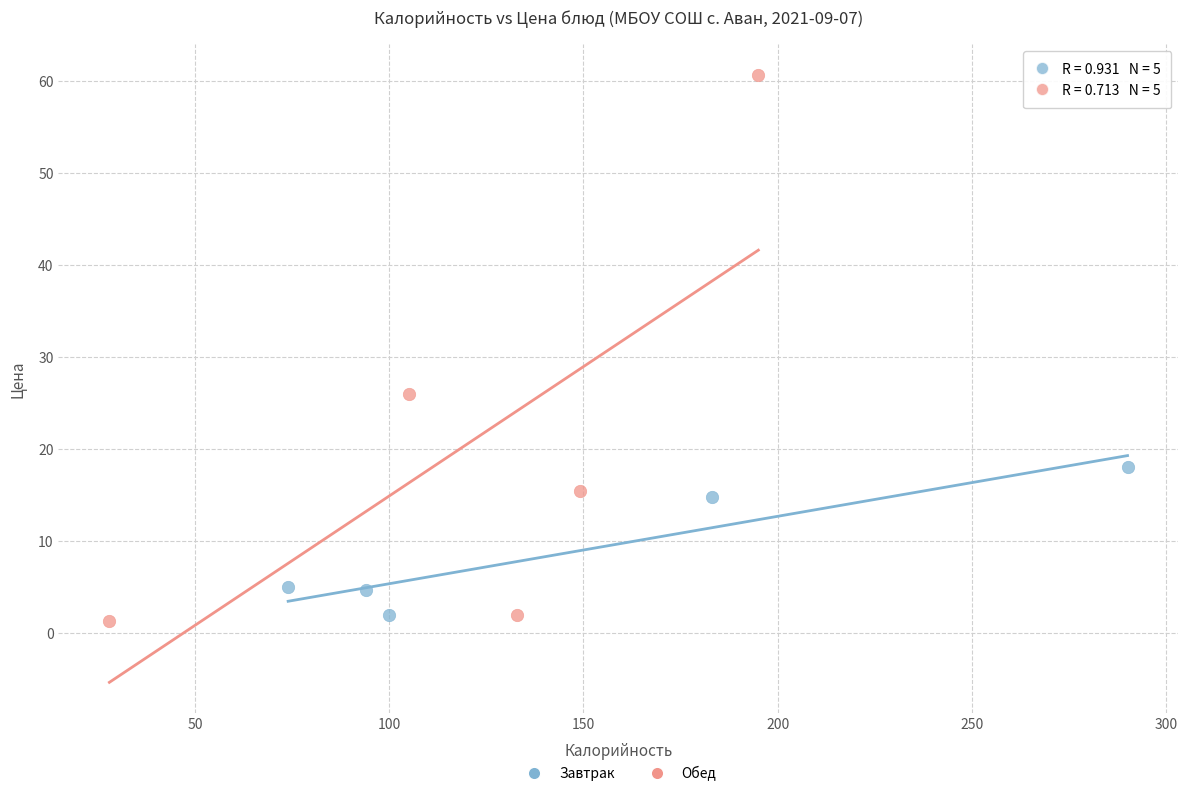

Which series has the largest Y range (max minus min)?

Обед